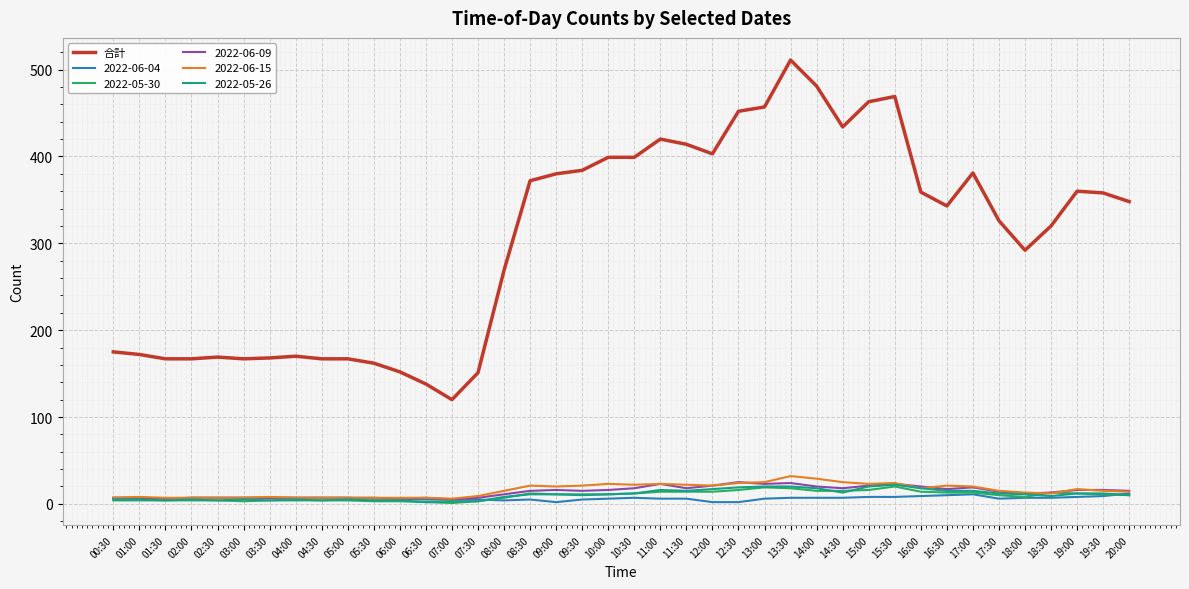

Which series changed the most between 07:00 and 19:30?

合計